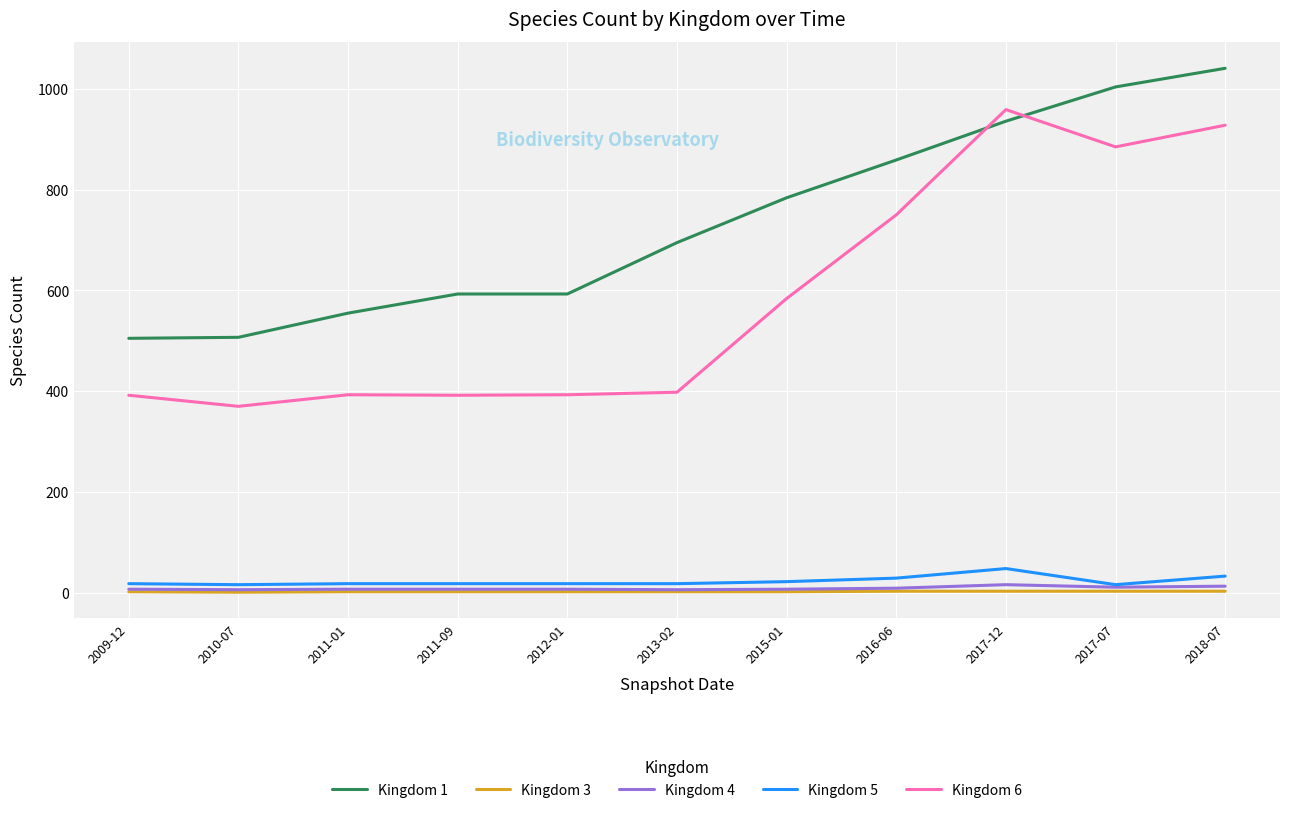

Which category has the highest value in the Kingdom 6 series?

2017-12